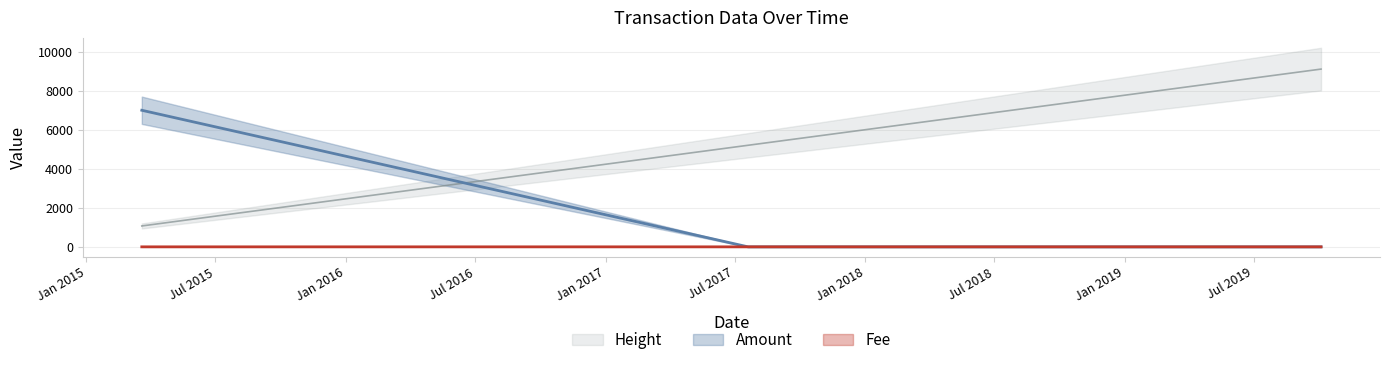

What is the label of the 2nd point from the right?

2018-06-01